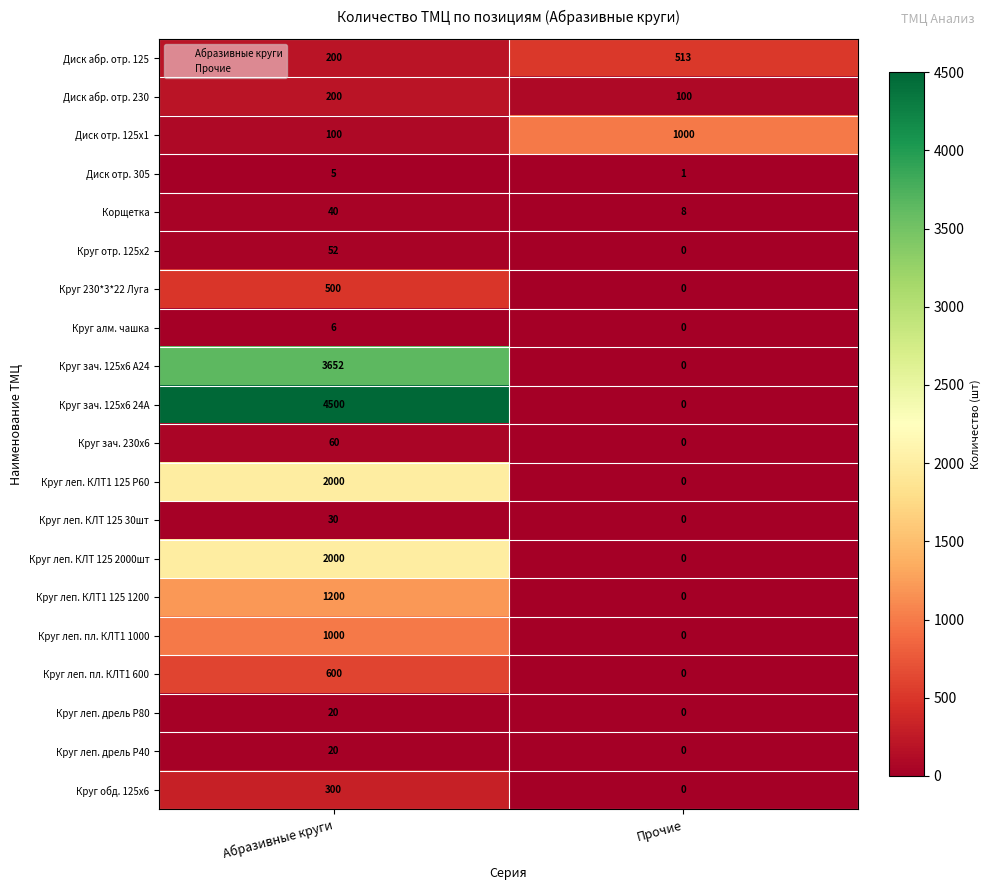

Which series changed the most between Абразивные круги and Прочие?

Круг зач. 125х6 24А